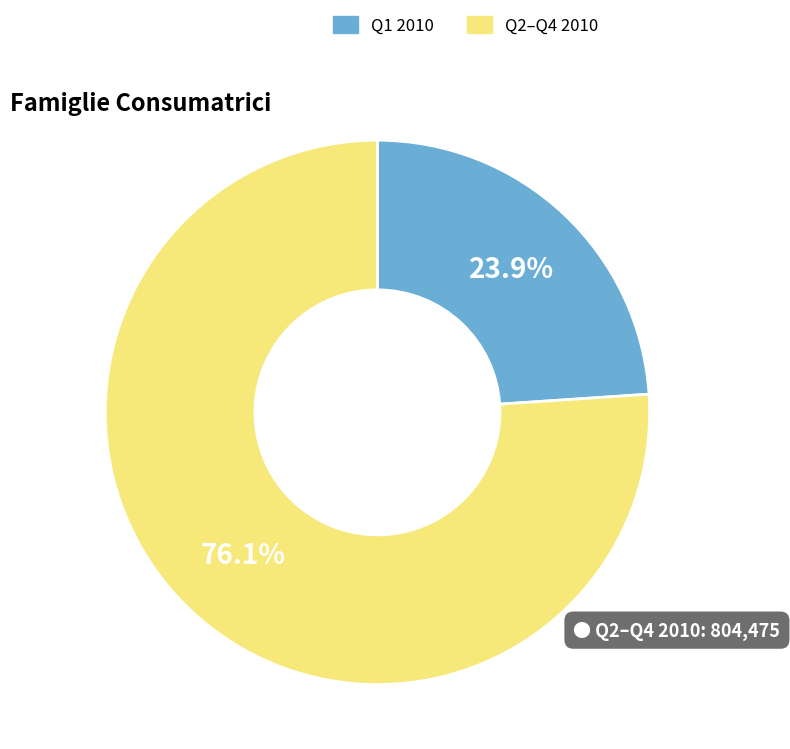

Rank the categories by value from highest to lowest.

Q2–Q4 2010, Q1 2010